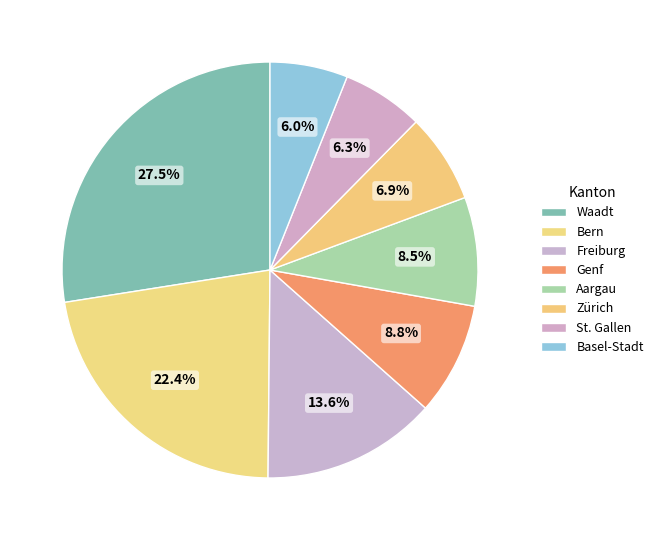

The Genf slice represents 21% of the pie. True or false?

False